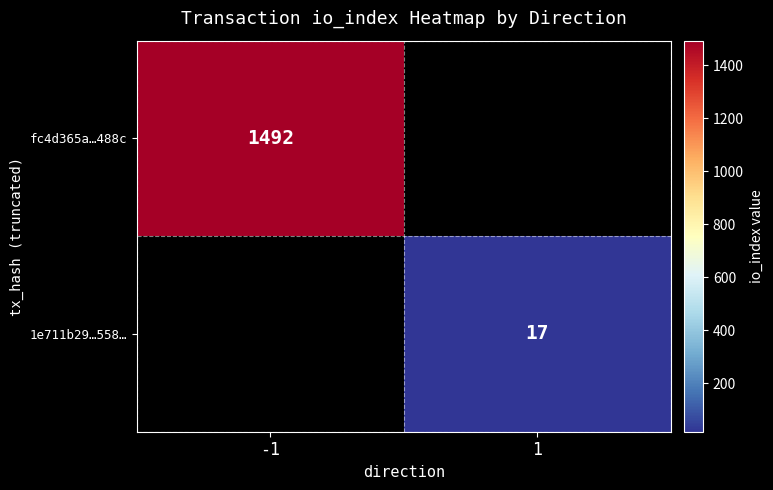

Is the value of fc4d365a…488c at -1 greater than the value of 1e711b29…558… at 1?

Yes